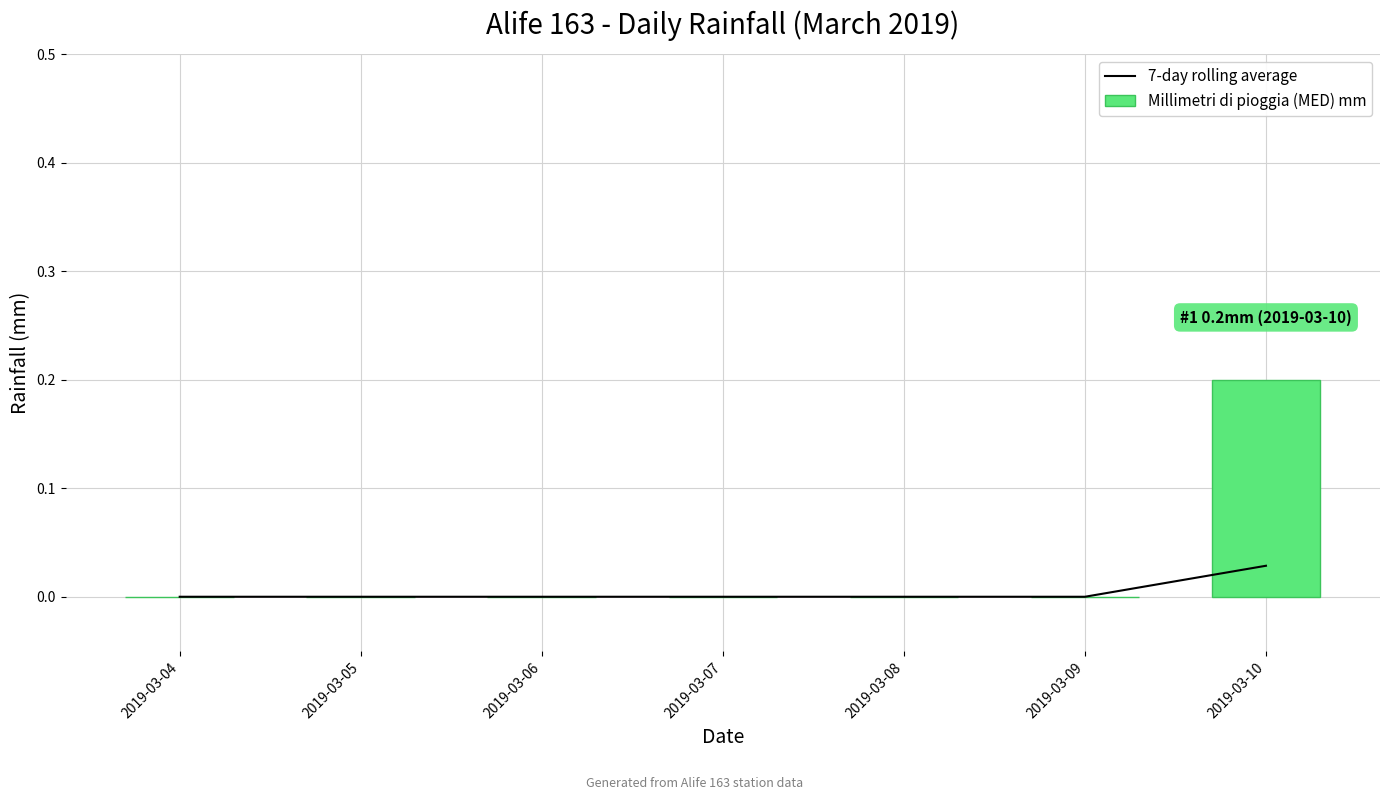

At which label is Millimetri di pioggia (MED) mm closest to 0?

2019-03-04